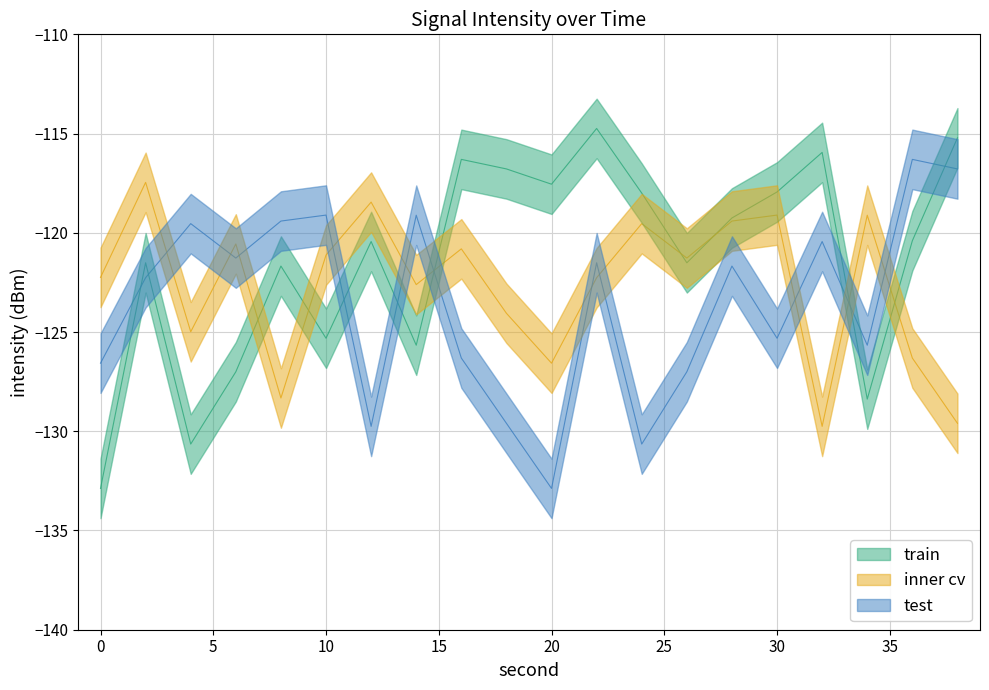

Is it true that inner cv equals -31.2 at 12?

False